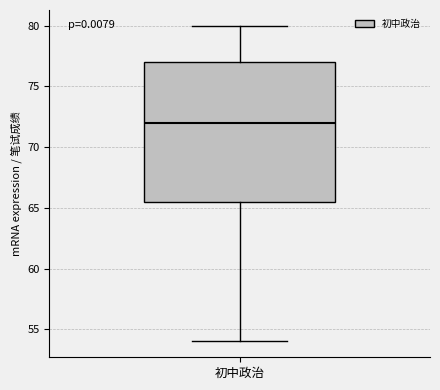

Where does the median line of the box for 初中政治 sit on the y-axis? The values are not printed on the chart, so give them approximately, as read against the axis.

72.0